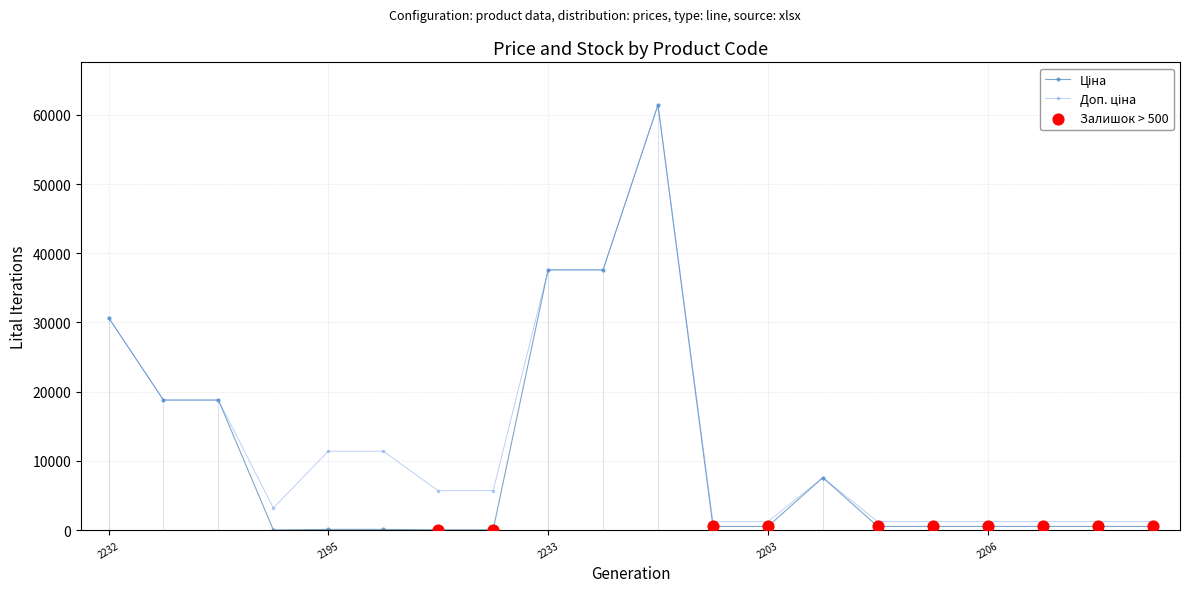

At how many categories does at least one series exceed 24812?

4